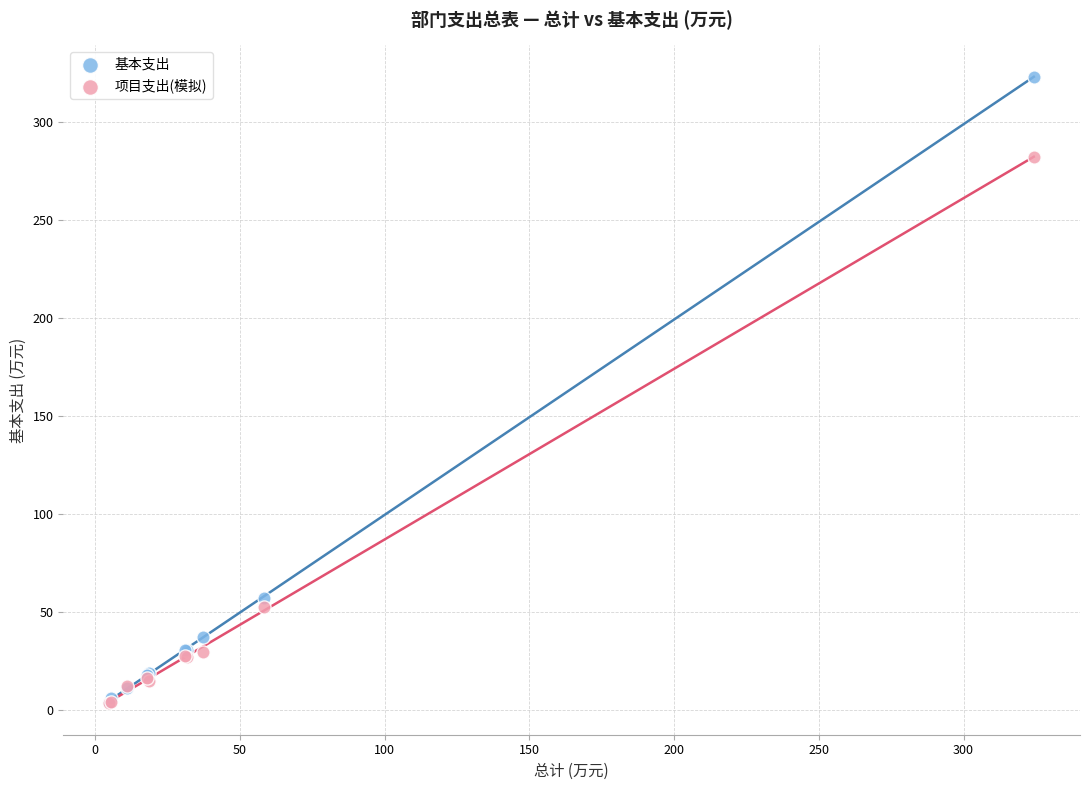

In the 项目支出(模拟) series, what Y value is closest to 142?

52.2